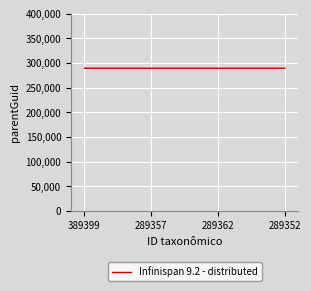

How many distinct data groups are displayed?

1